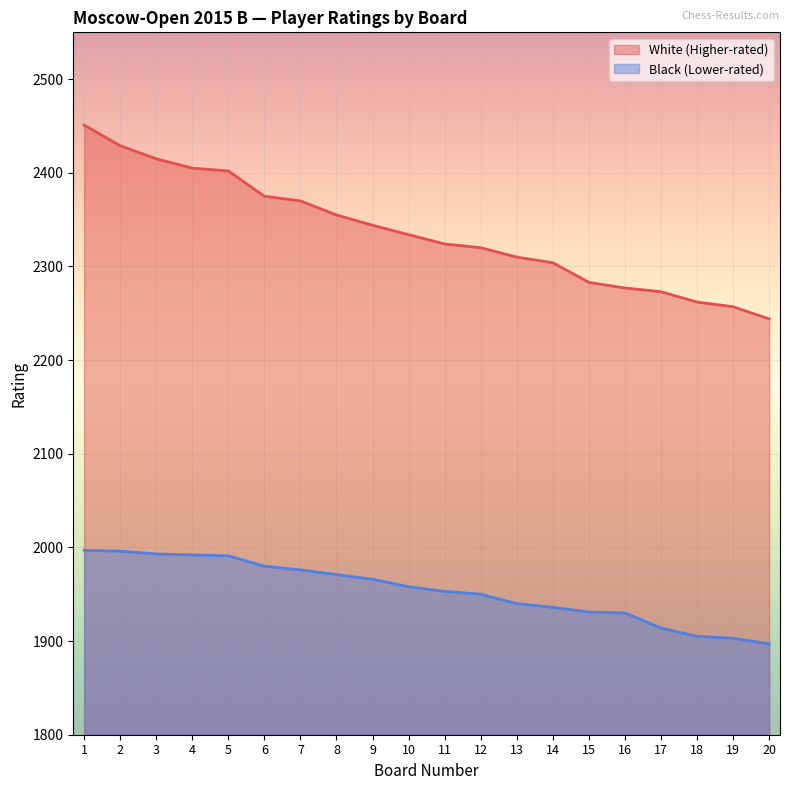

Where does the White Rating series first go above 2334?

1